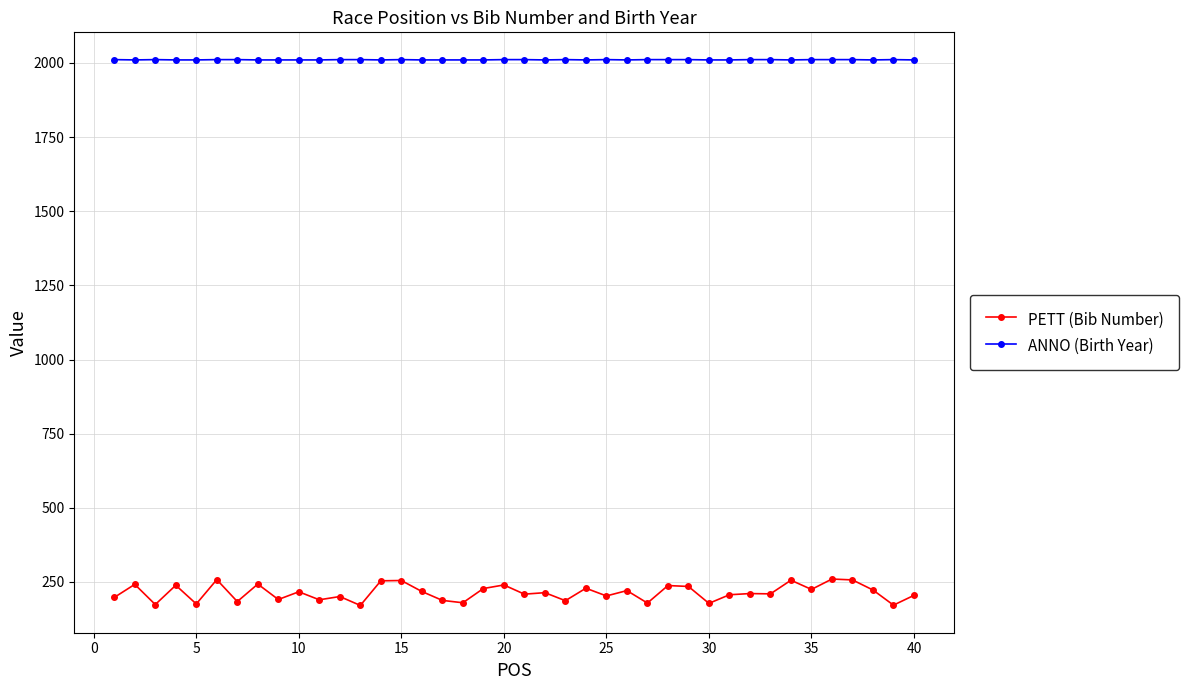

Which series has the largest range (max minus min)?

PETT (Bib Number)